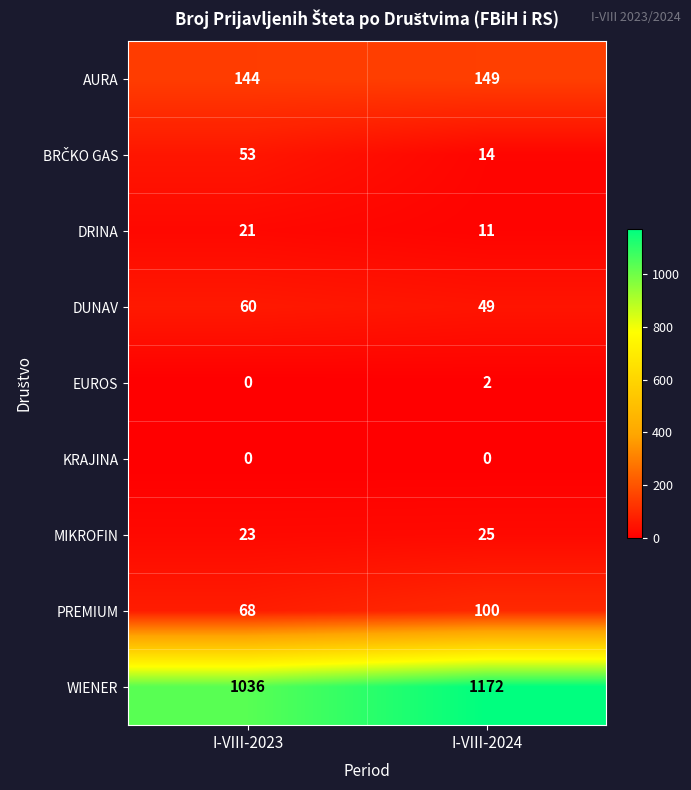

Where is PREMIUM nearest to the value 84?

I-VIII-2023